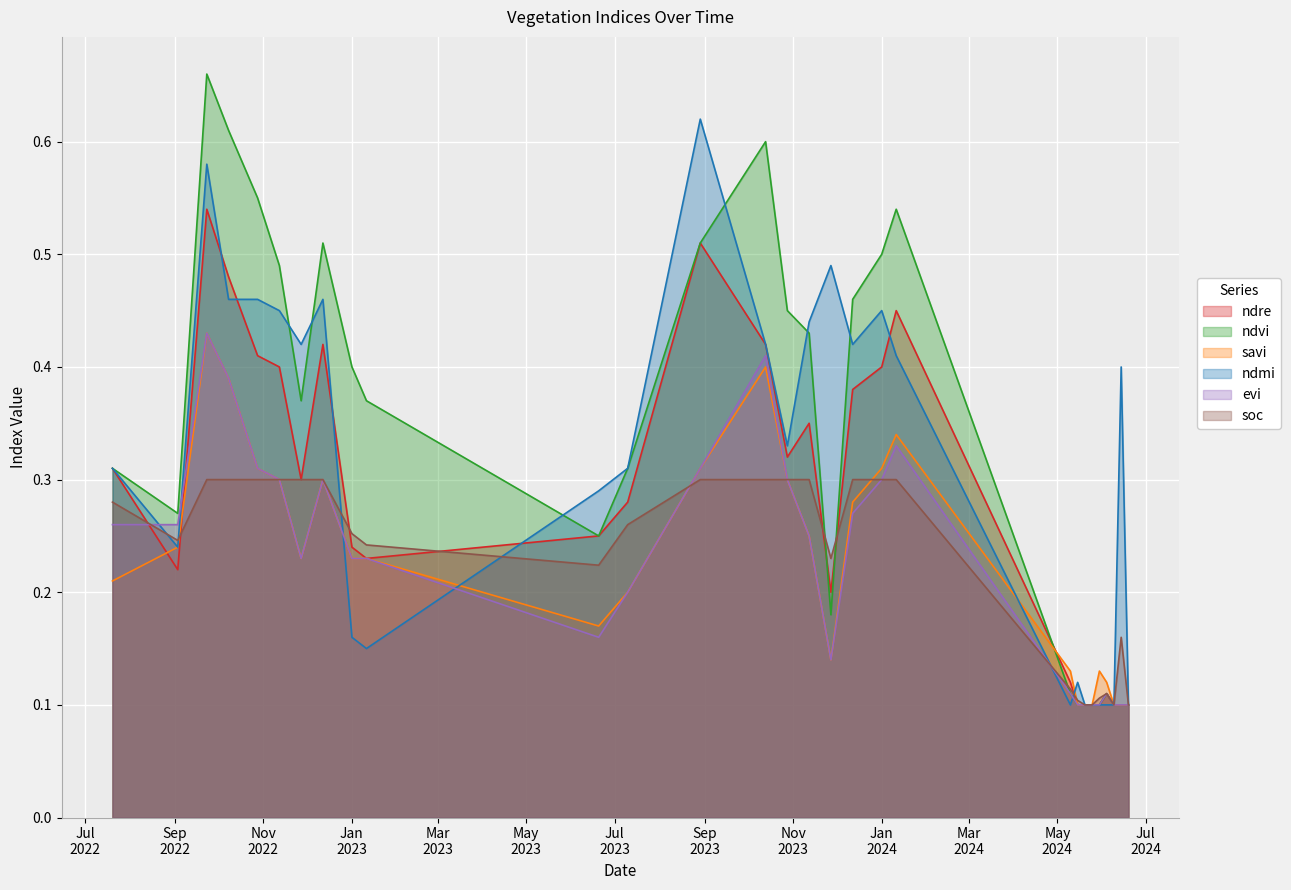

What is the label of the 21st point from the left?

10-05-2024